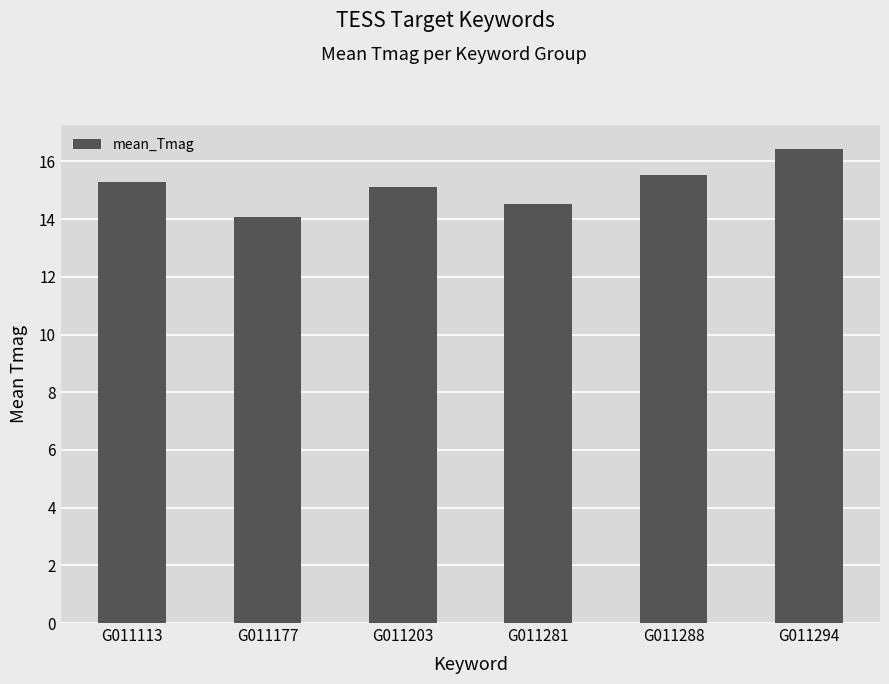

What is the value of the 6th bar from the left?

16.4